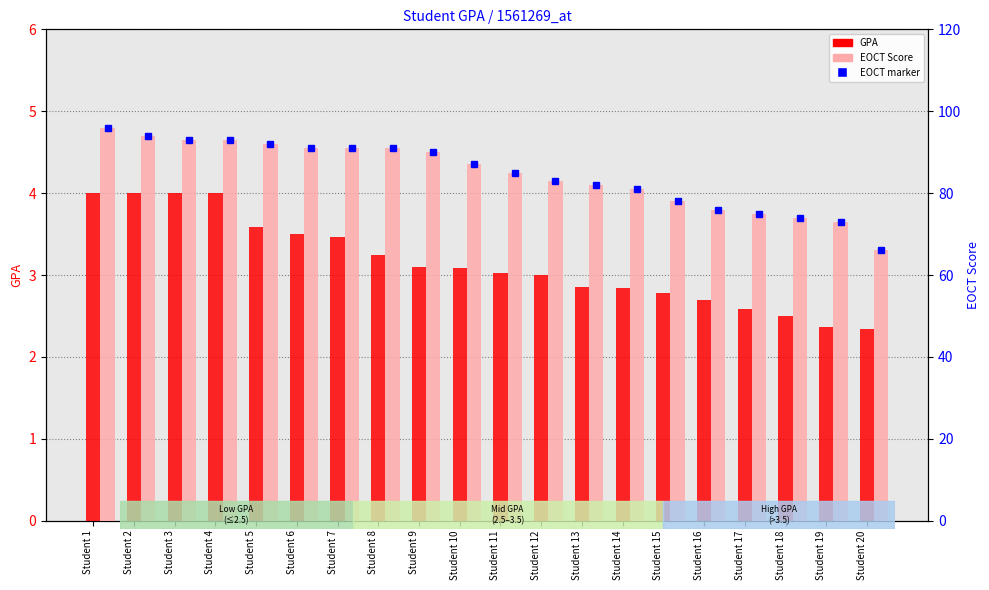

What is the average value of the EOCT Score series?

84.5